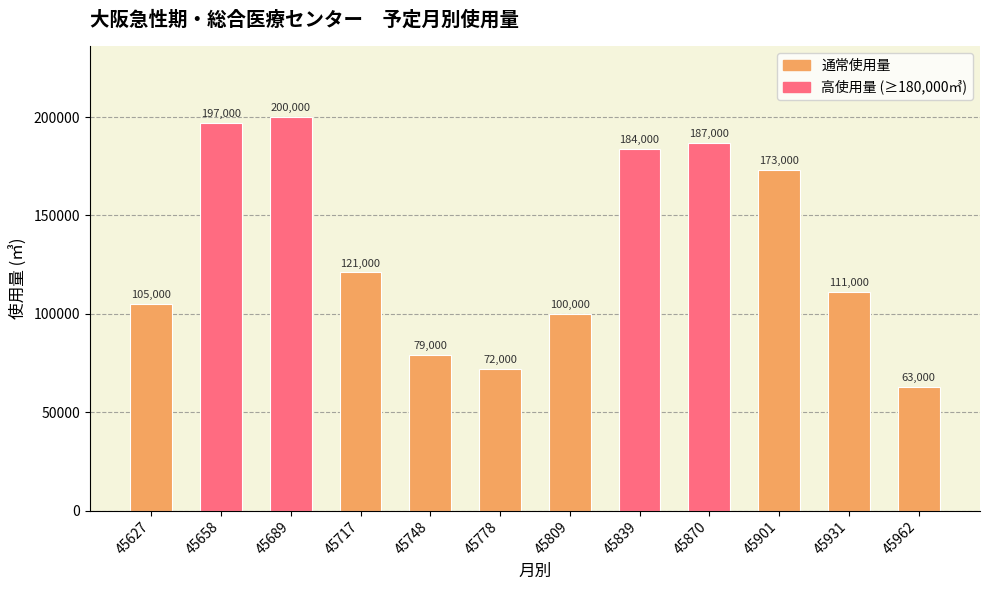

How many bars are there in total?

12